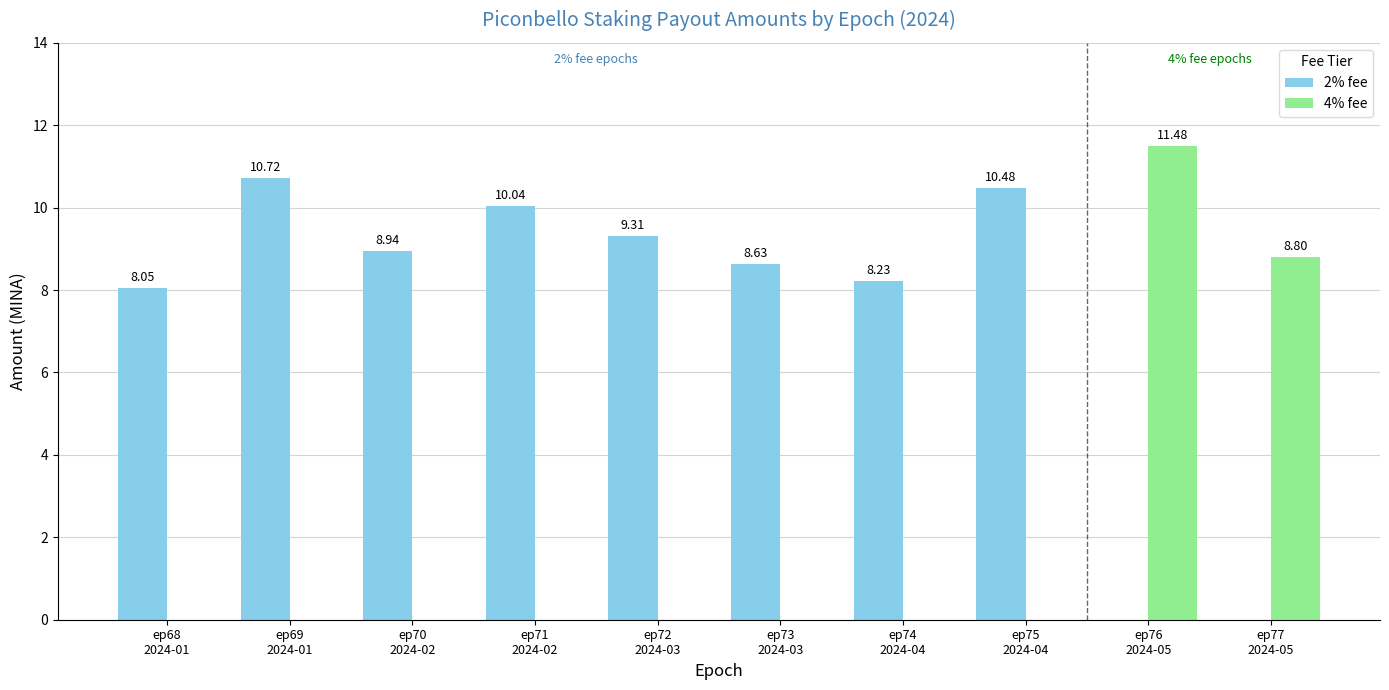

Count the number of data series in this chart.

2